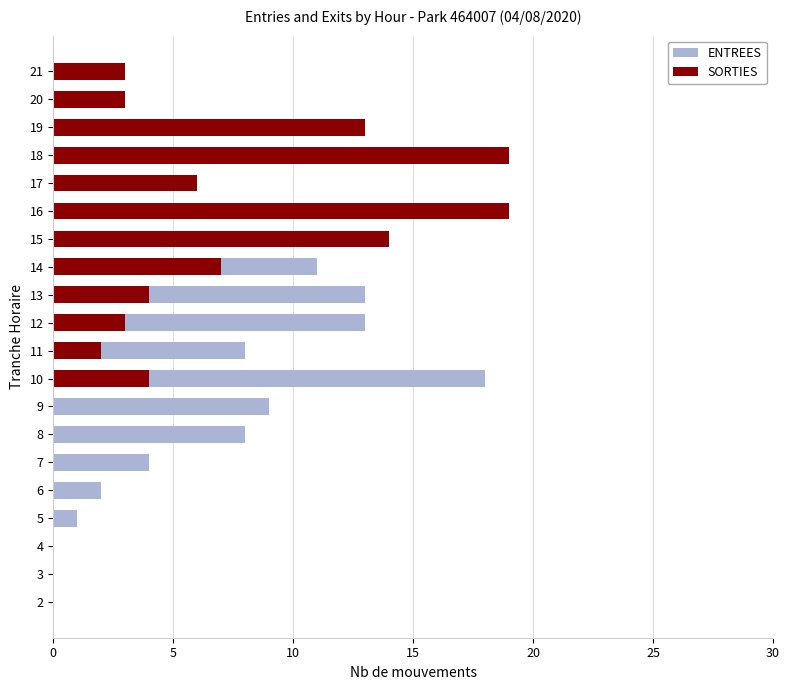

List the series in order of their overall mean, highest first.

ENTREES, SORTIES